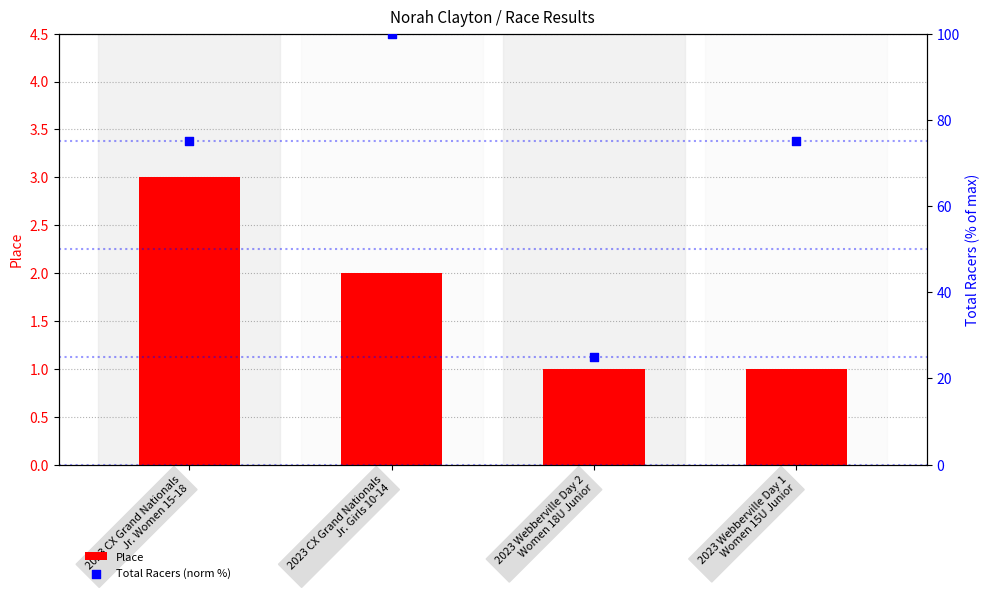

What is the total value across all series at 2023 Webberville Day 1
Women 15U Junior?

76